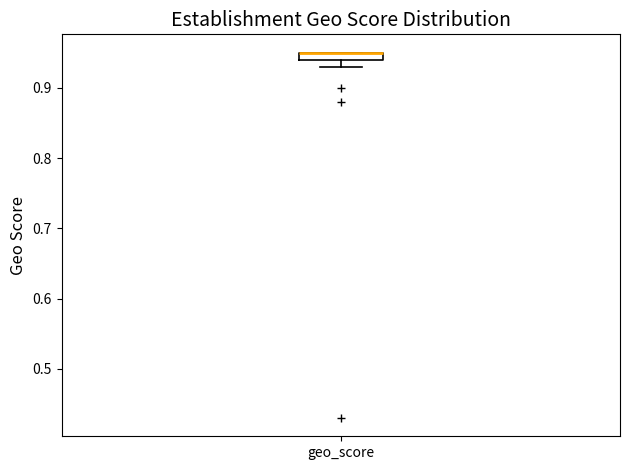

Where is the upper edge of the box for geo_score on the y-axis? The values are not printed on the chart, so give them approximately, as read against the axis.

0.95